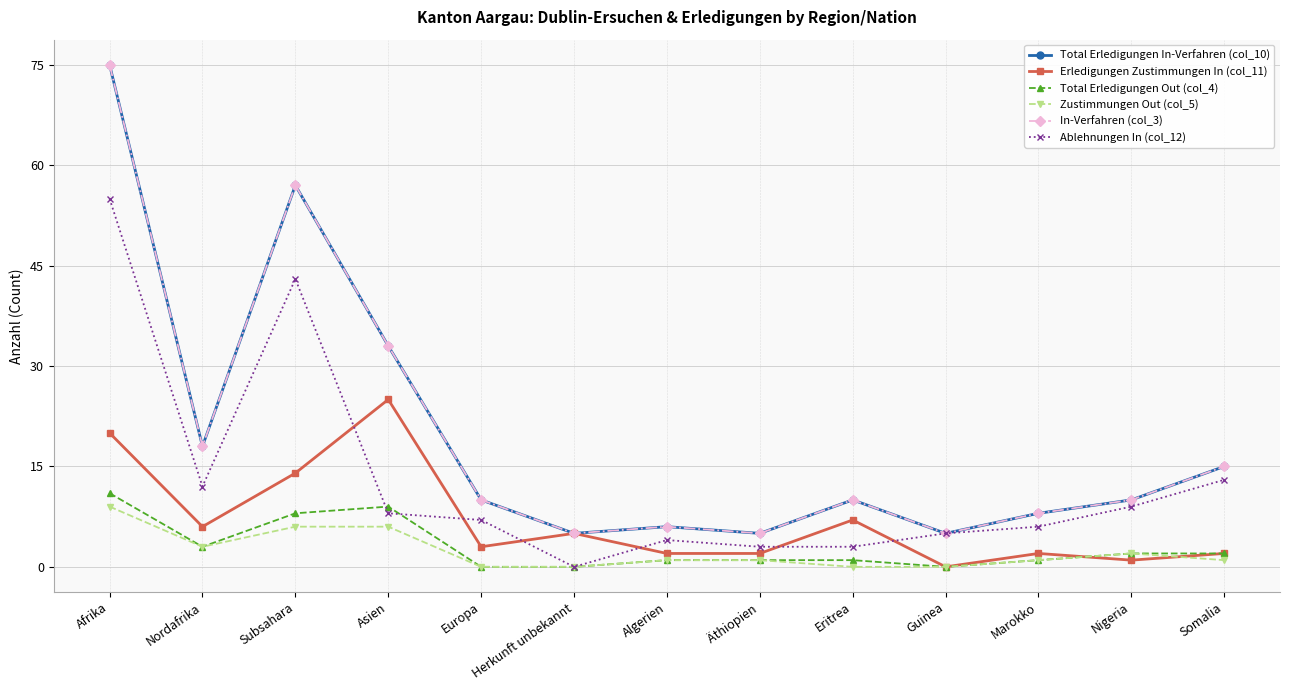

Reading left to right, list all the values displayed in this chart.

Total Erledigungen In-Verfahren (col_10): Afrika=75	Nordafrika=18	Subsahara=57	Asien=33	Europa=10	Herkunft unbekannt=5	Algerien=6	Äthiopien=5	Eritrea=10	Guinea=5	Marokko=8	Nigeria=10	Somalia=15
Erledigungen Zustimmungen In (col_11): Afrika=20	Nordafrika=6	Subsahara=14	Asien=25	Europa=3	Herkunft unbekannt=5	Algerien=2	Äthiopien=2	Eritrea=7	Guinea=0	Marokko=2	Nigeria=1	Somalia=2
Total Erledigungen Out (col_4): Afrika=11	Nordafrika=3	Subsahara=8	Asien=9	Europa=0	Herkunft unbekannt=0	Algerien=1	Äthiopien=1	Eritrea=1	Guinea=0	Marokko=1	Nigeria=2	Somalia=2
Zustimmungen Out (col_5): Afrika=9	Nordafrika=3	Subsahara=6	Asien=6	Europa=0	Herkunft unbekannt=0	Algerien=1	Äthiopien=1	Eritrea=0	Guinea=0	Marokko=1	Nigeria=2	Somalia=1
In-Verfahren (col_3): Afrika=75	Nordafrika=18	Subsahara=57	Asien=33	Europa=10	Herkunft unbekannt=5	Algerien=6	Äthiopien=5	Eritrea=10	Guinea=5	Marokko=8	Nigeria=10	Somalia=15
Ablehnungen In (col_12): Afrika=55	Nordafrika=12	Subsahara=43	Asien=8	Europa=7	Herkunft unbekannt=0	Algerien=4	Äthiopien=3	Eritrea=3	Guinea=5	Marokko=6	Nigeria=9	Somalia=13